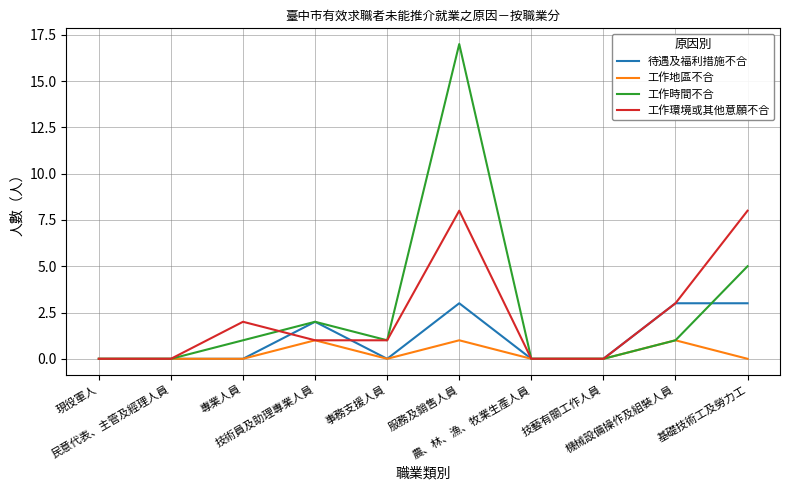

How many lines are shown in the chart?

4